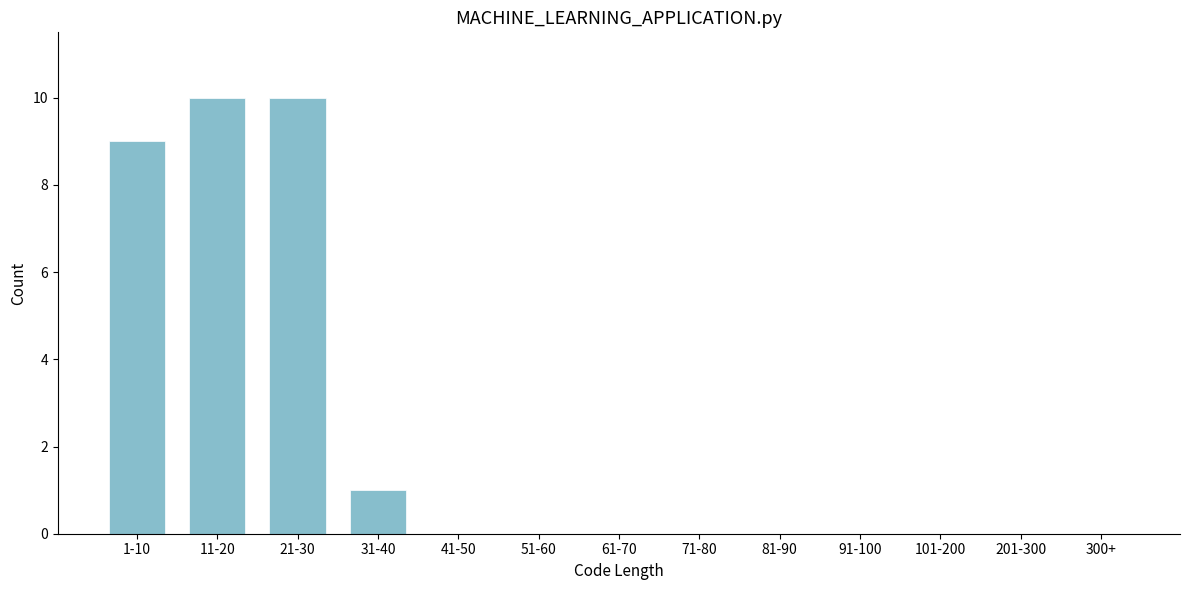

What is the maximum value shown in the chart?

10